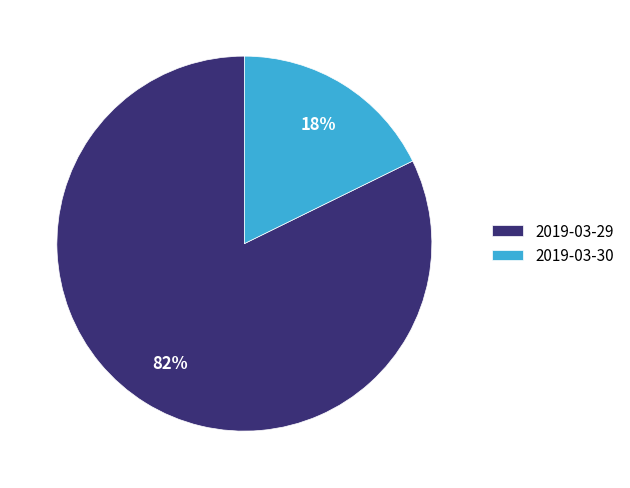

True or false: 2019-03-29 accounts for 82% of the total.

True